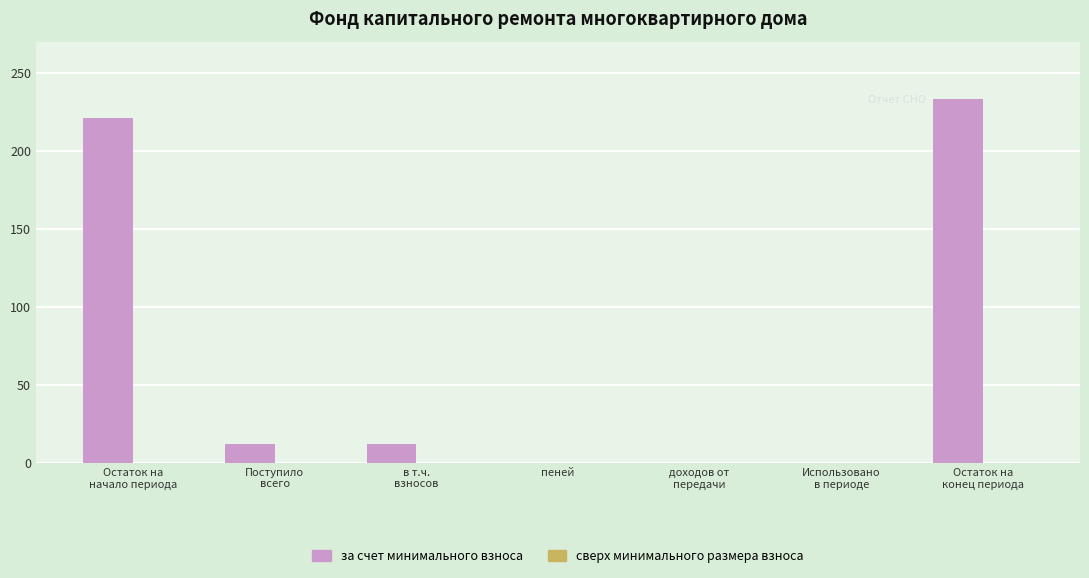

What is the sum of all values?

478.2